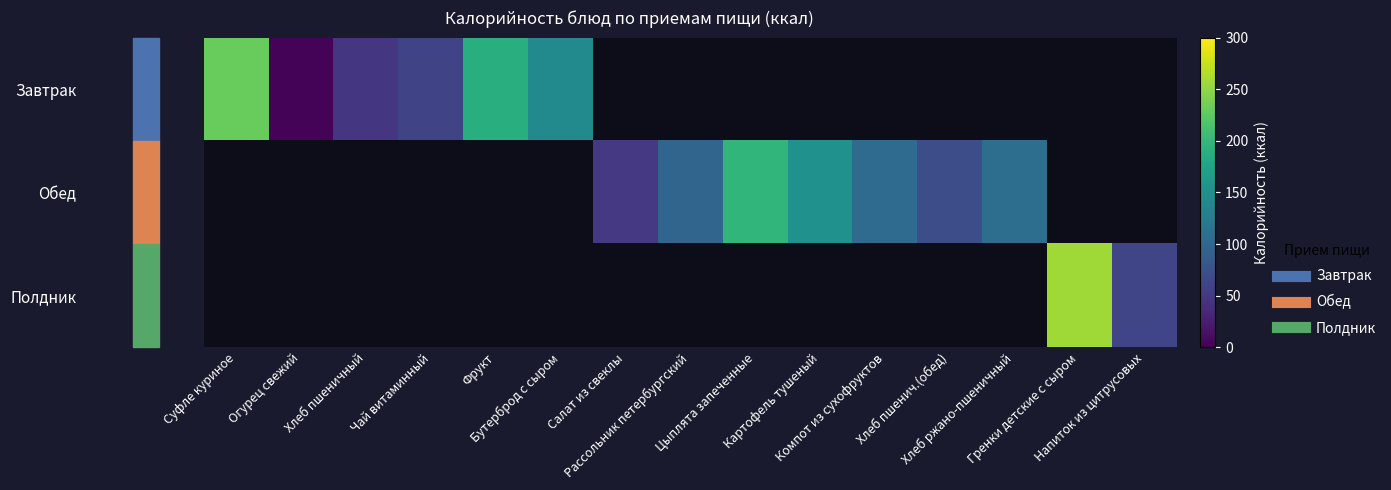

Rank the series at Чай витаминный from lowest to highest value.

Завтрак, Обед, Полдник